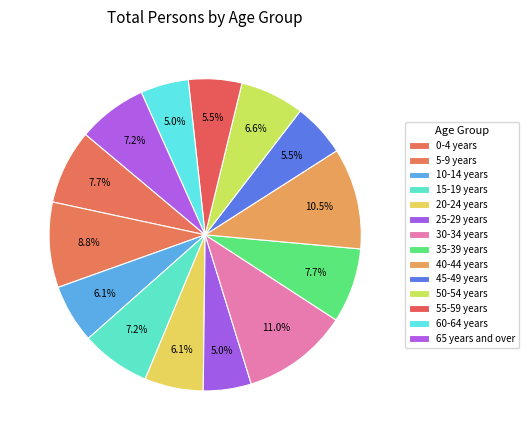

To the nearest percent, what portion does 15-19 years represent?

7%